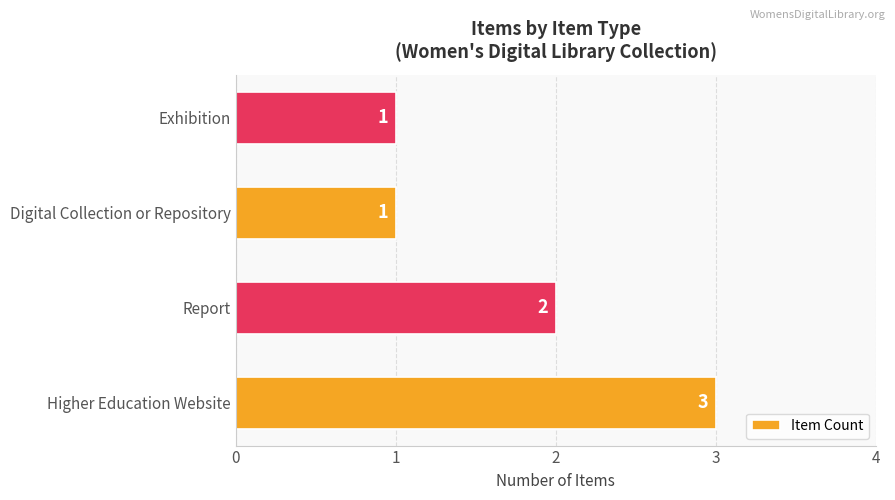

What is the ratio of the value at Exhibition to the value at Report?

0.5